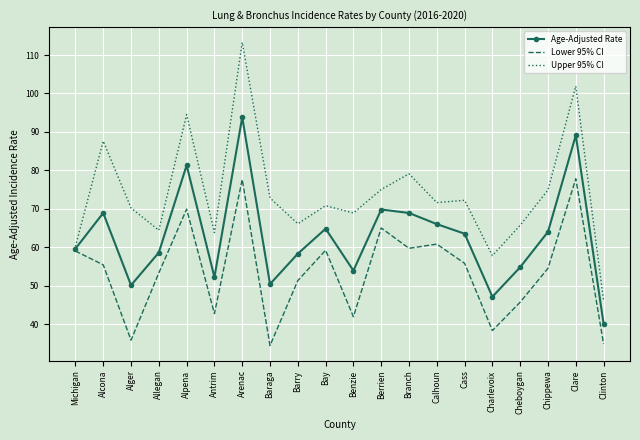

What position from the right is Michigan?

20